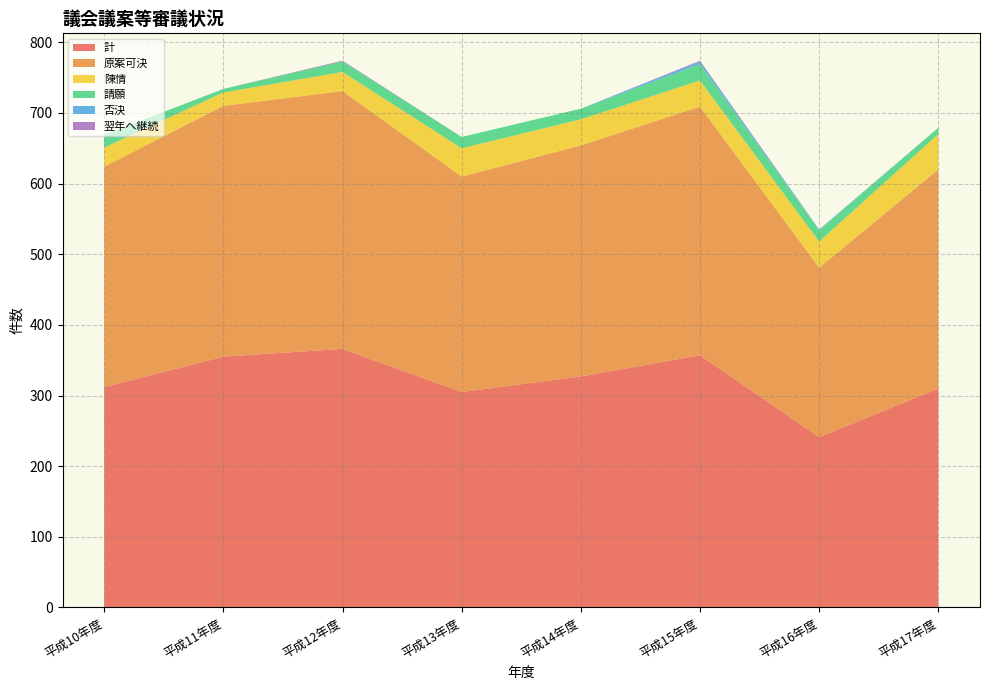

Reading left to right, extract all data points from this chart.

計: 312	355	366	305	327	357	241	310
原案可決: 312	355	365	305	327	352	240	310
陳情: 27	19	27	40	37	37	37	50
請願: 18	5	15	16	15	23	16	9
否決: 0	0	0	0	0	4	1	0
翌年へ継続: 0	0	1	0	0	1	0	0